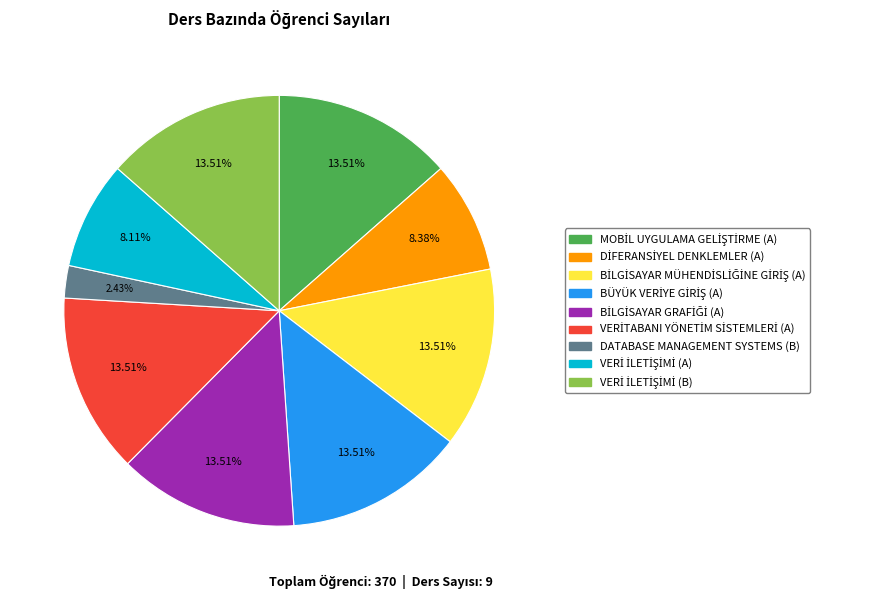

Does any single category account for the majority?

No